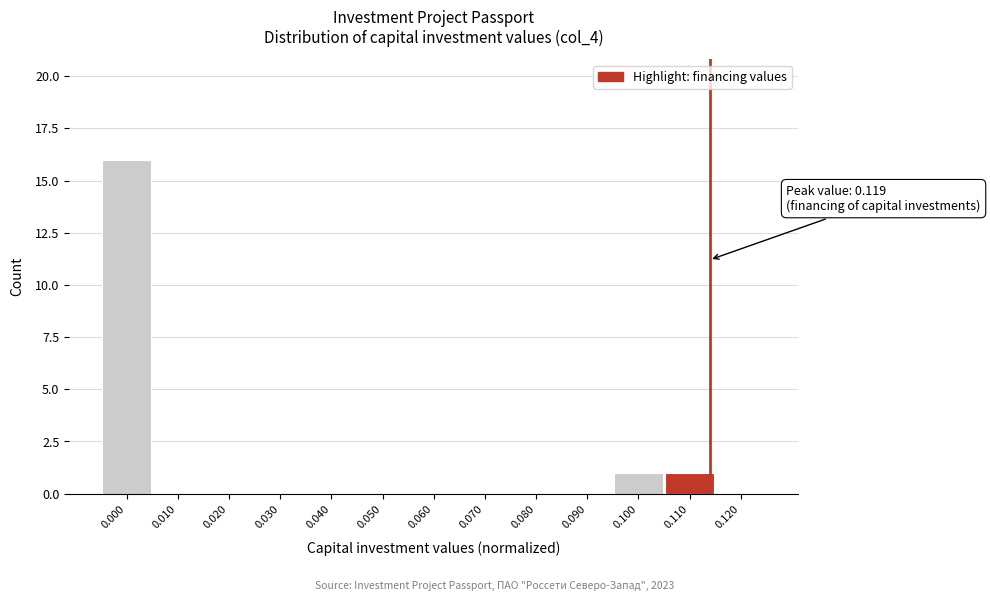

Reading right to left, extract all data points from this chart.

0.120=0	0.110=1	0.100=1	0.090=0	0.080=0	0.070=0	0.060=0	0.050=0	0.040=0	0.030=0	0.020=0	0.010=0	0.000=16